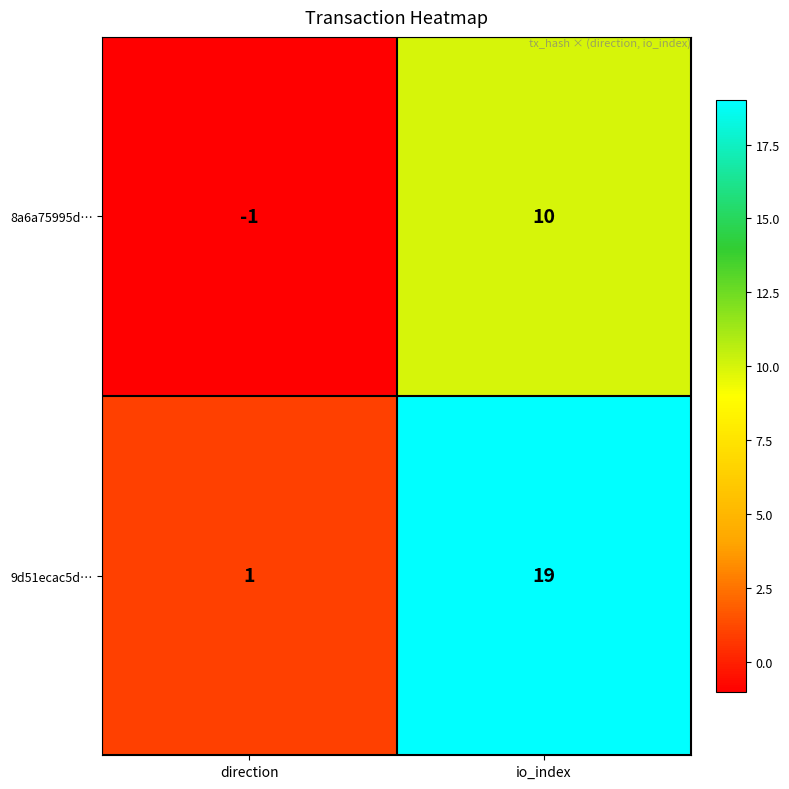

What value does the 9d51ecac5d… series have at io_index?

19